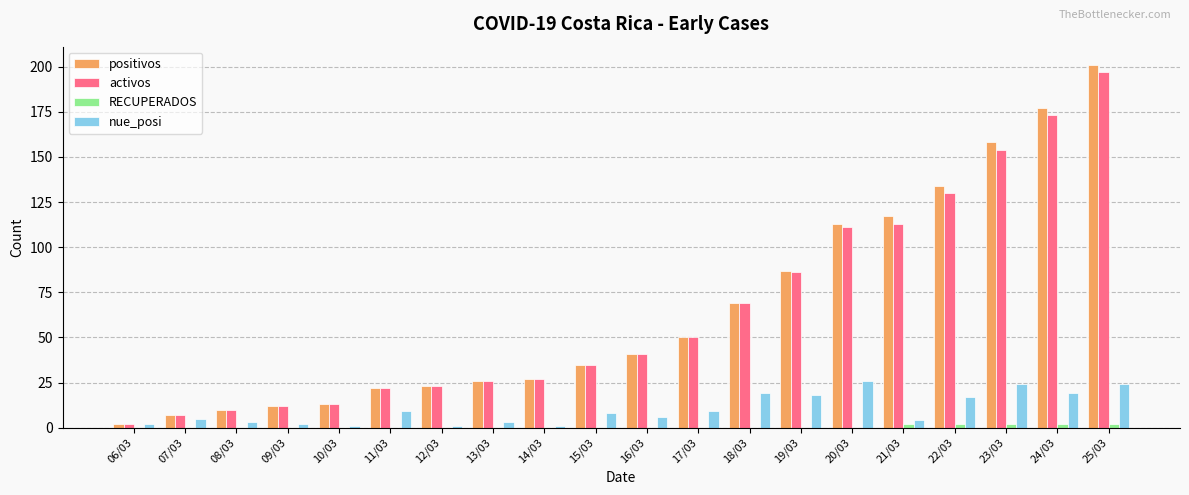

Which series changed the most between 06/03 and 24/03?

positivos